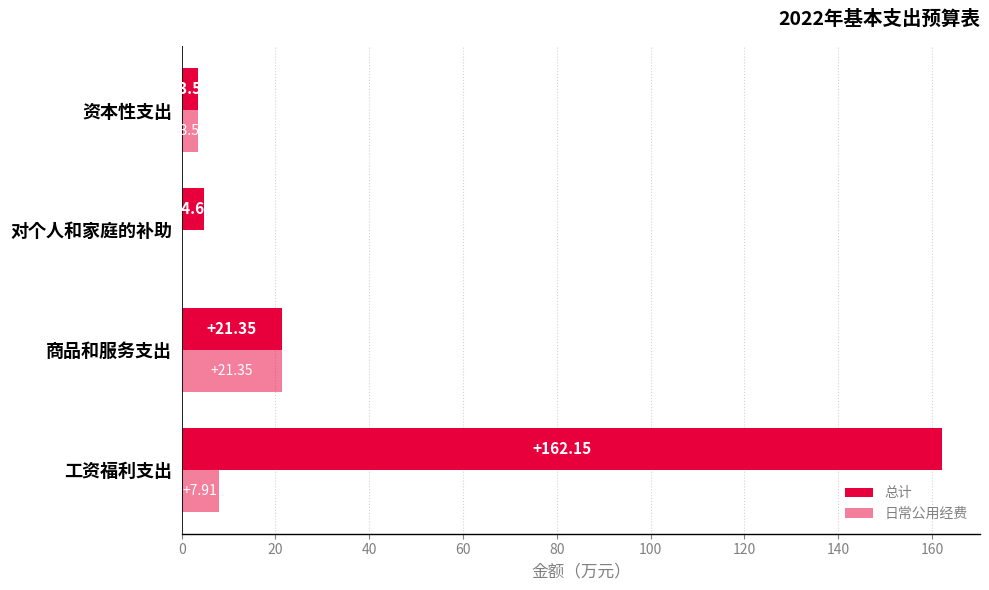

How many values in 日常公用经费 are above zero?

3